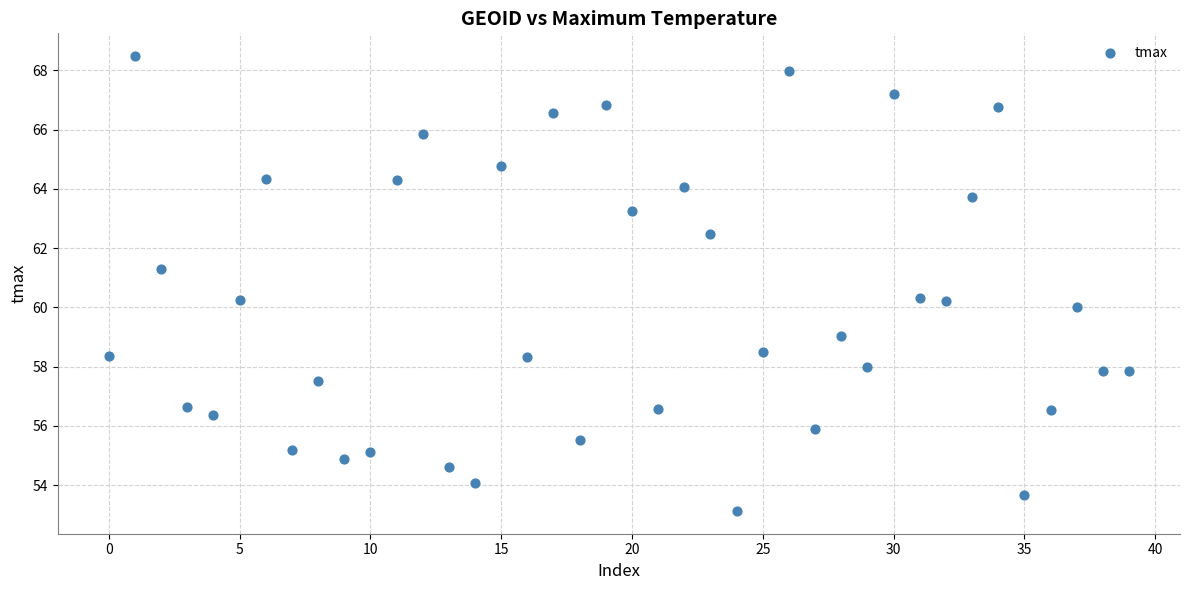

What is the range of Y values (max minus min)?

15.4